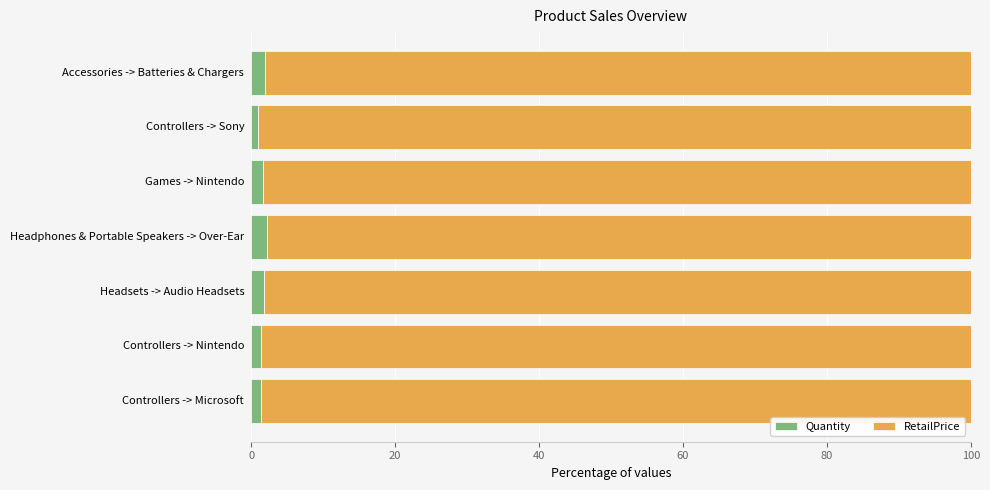

What is the maximum value for Quantity?

2.2